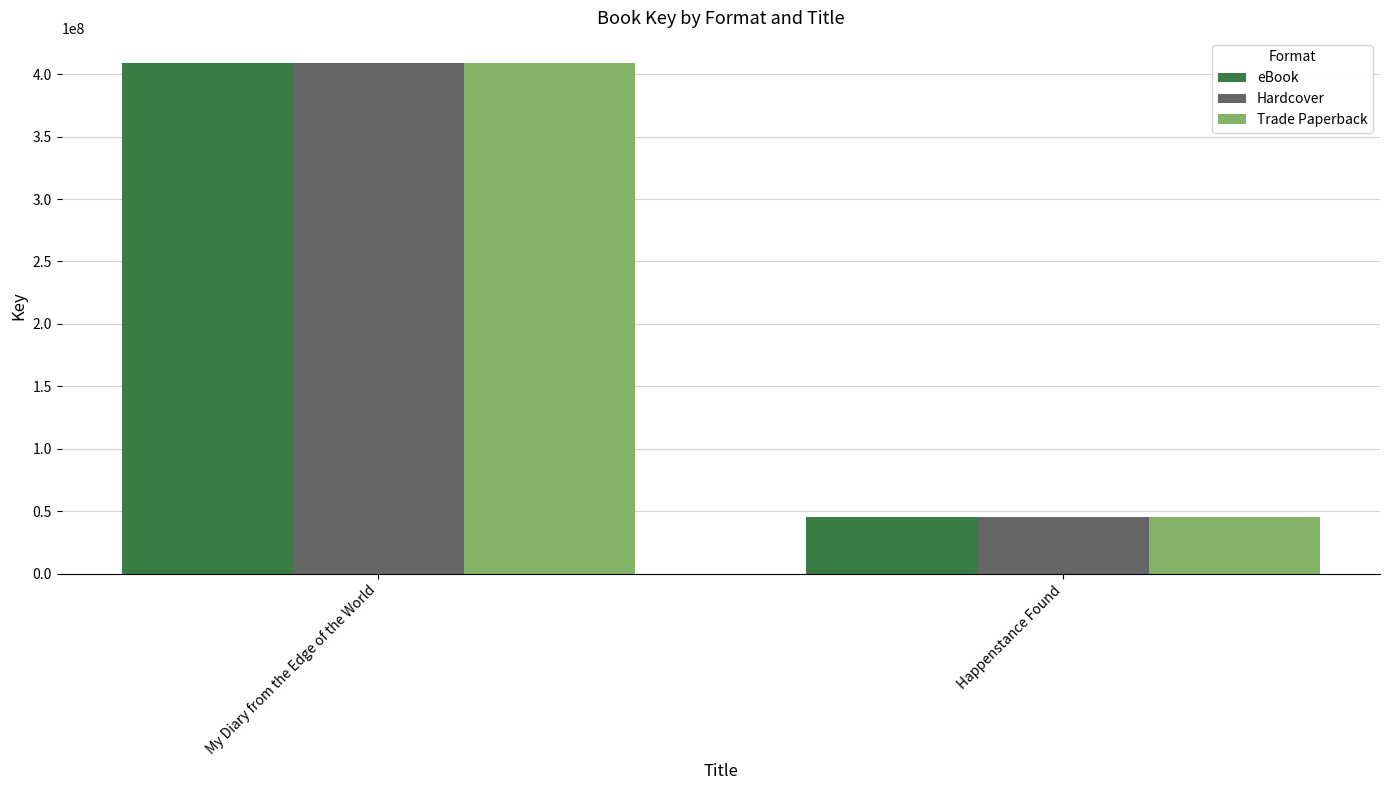

What is the label of the 2nd bar from the left?

Happenstance Found